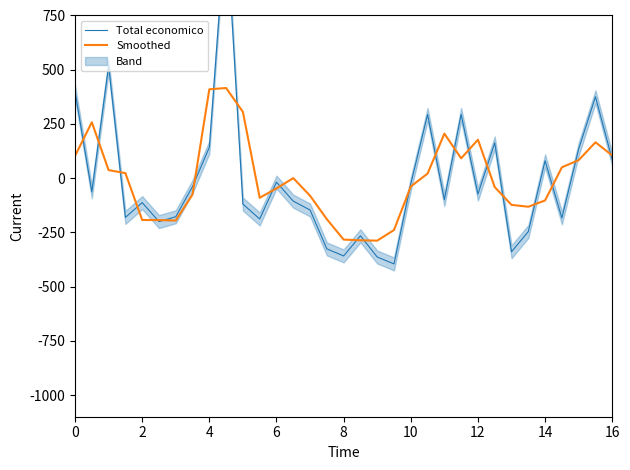

List the series in order of their peak value, highest first.

Total economico, Smoothed